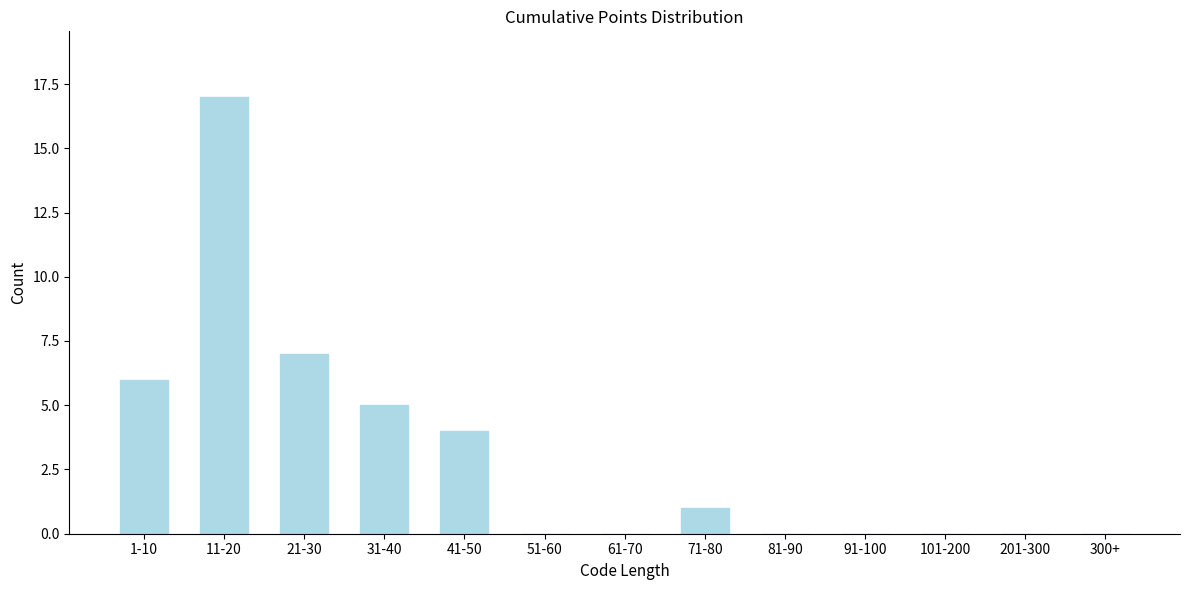

Reading left to right, transcribe all the data shown in this chart.

1-10=6	11-20=17	21-30=7	31-40=5	41-50=4	51-60=0	61-70=0	71-80=1	81-90=0	91-100=0	101-200=0	201-300=0	300+=0